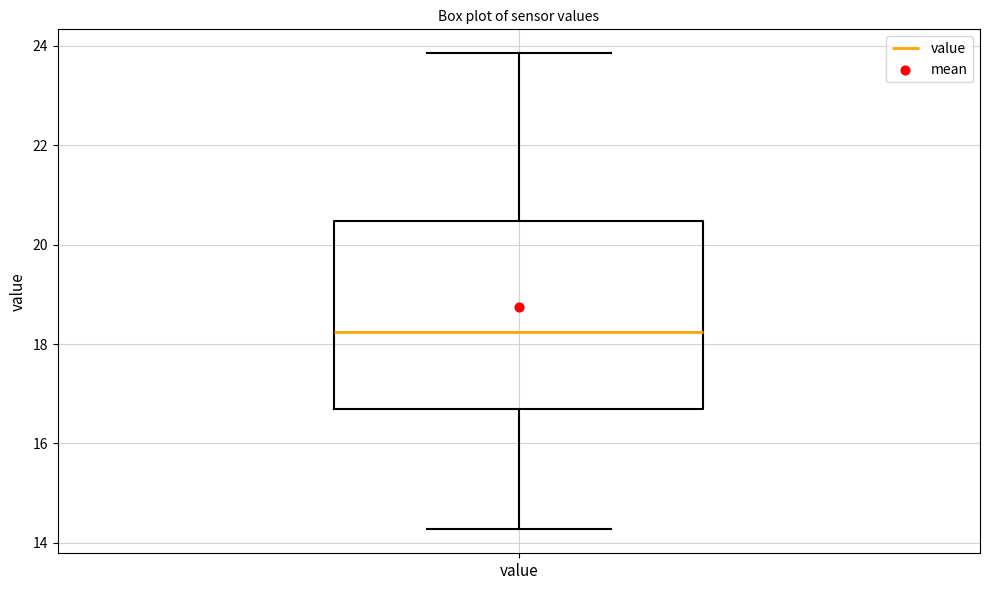

Transcribe this box plot: give where the median line is, the range the box spans, and where the two whiskers end, as read against the y-axis. The values are not printed on the chart, so give them approximately, as read against the axis.

median 18.2, box 16.6 to 20.4, whiskers 14.2 to 23.8